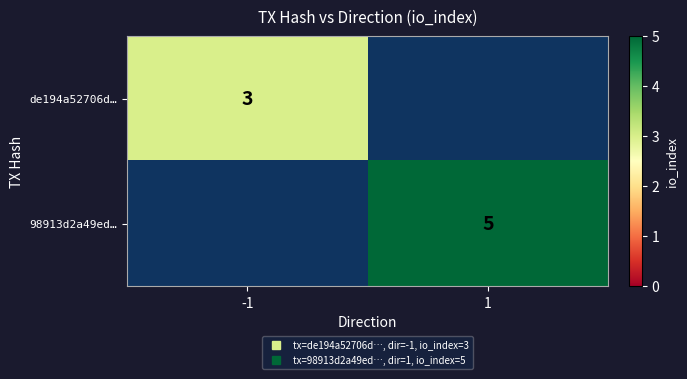

True or false: de194a52706d… has a value of 3.0 at -1.

True